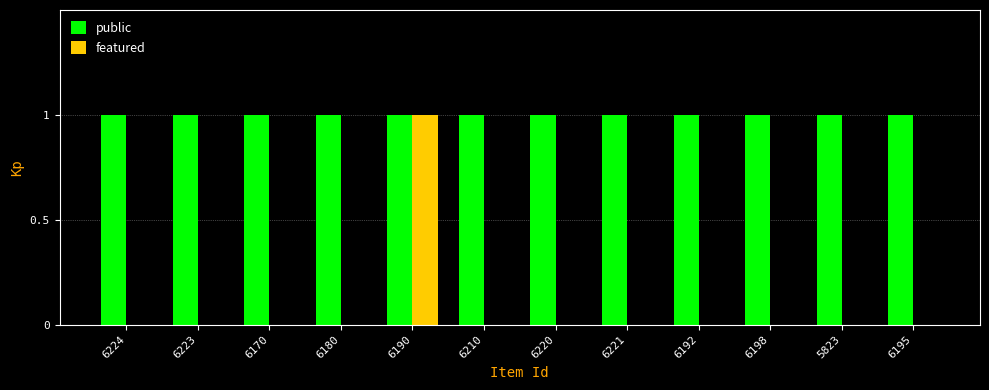

At which label does featured reach its peak?

6190